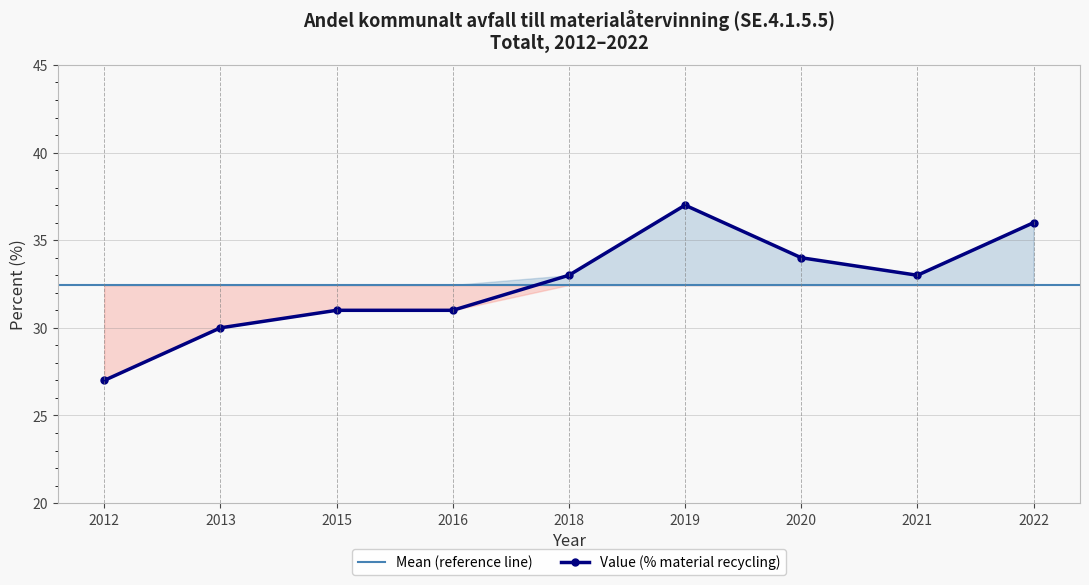

How many data points are less than 33?

4